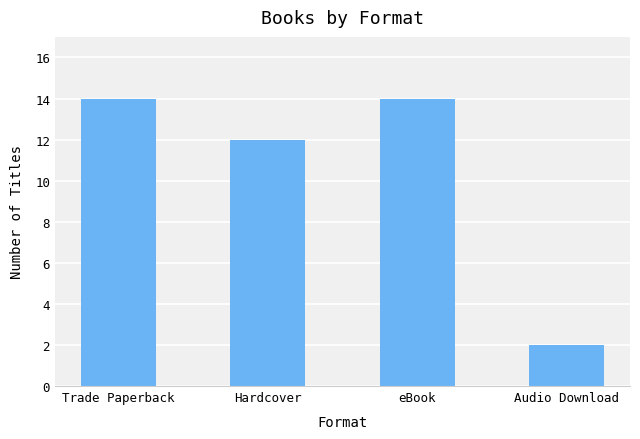

Are the bars grouped side by side (vs. stacked)?

No